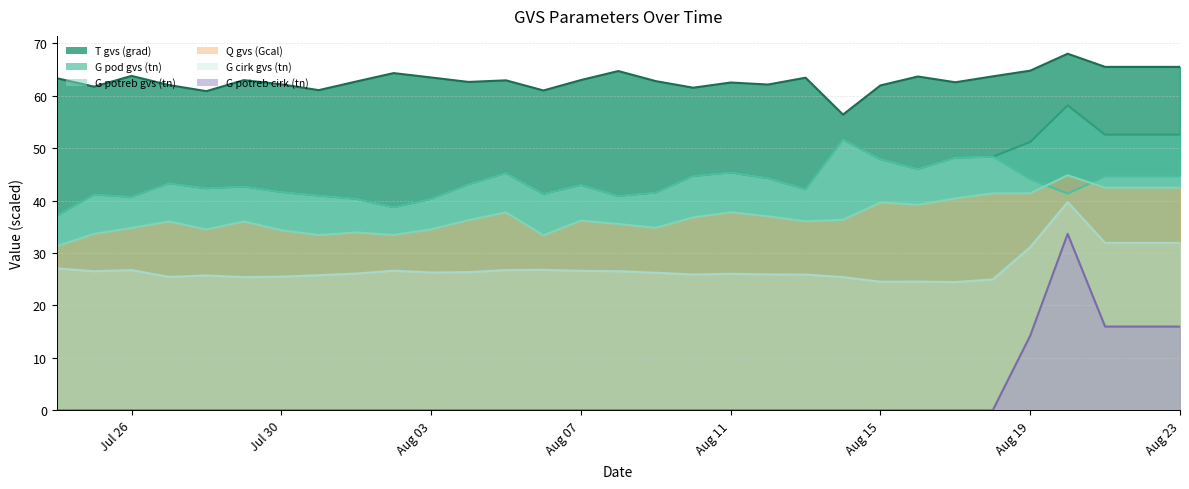

Which series has the largest total across all categories?

T gvs (grad)